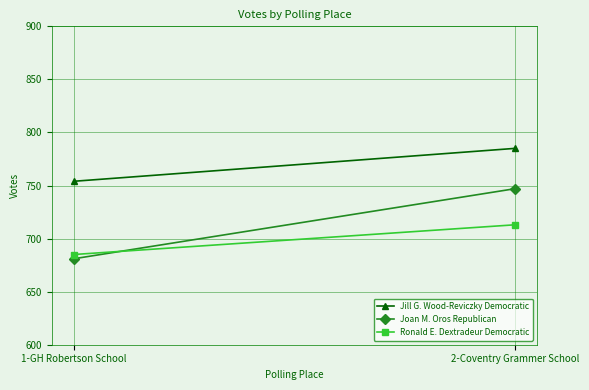

At which category is the sum across all series the highest?

2-Coventry Grammer School